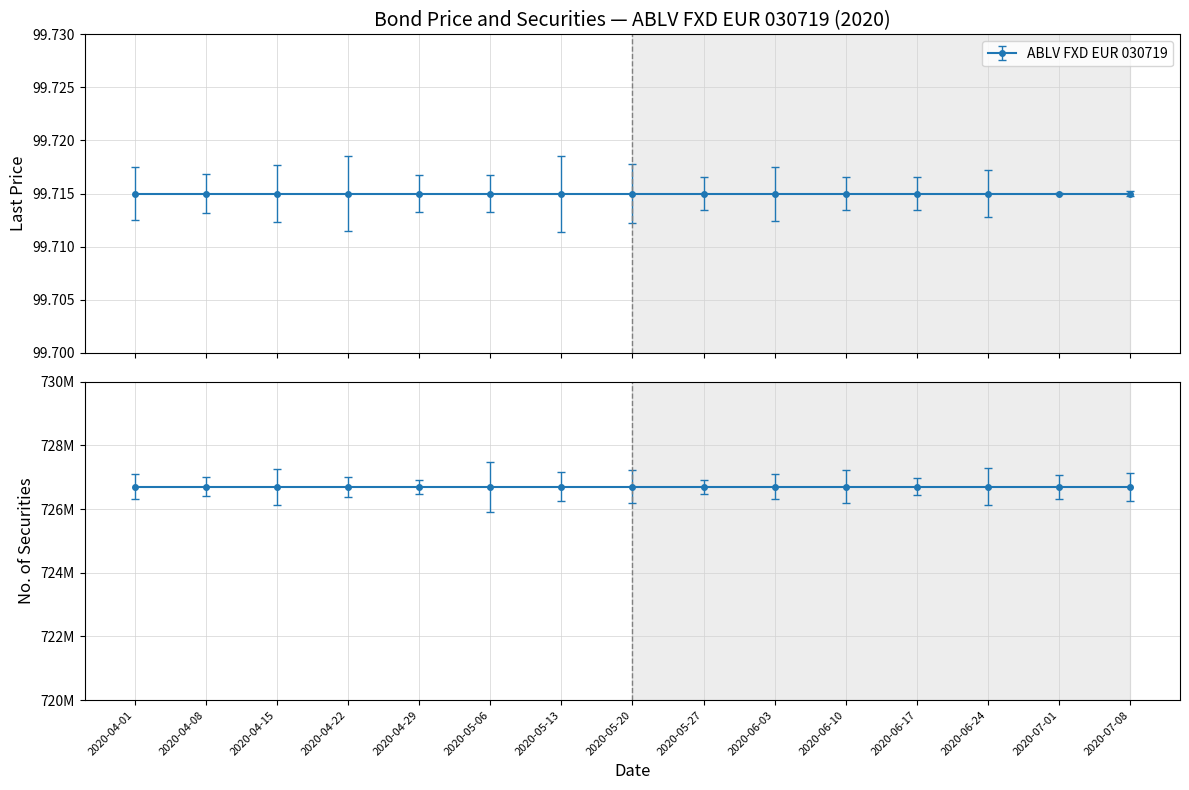

What is the label of the 11th point from the left?

2020-06-10